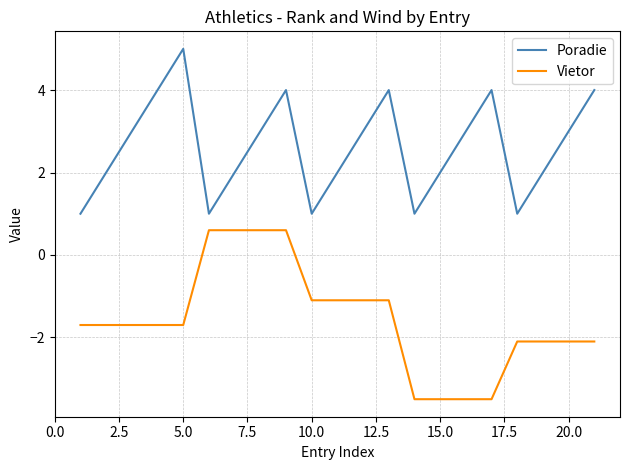

What is the greatest value displayed?

5.0